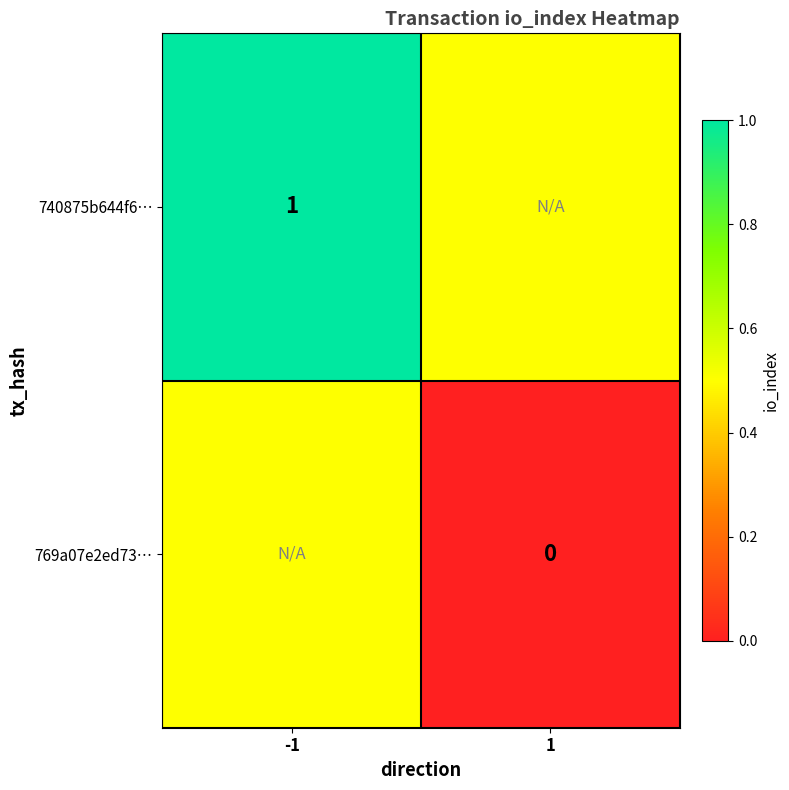

Is the value of 769a07e2ed73… at 1 greater than the value of 740875b644f6… at -1?

No